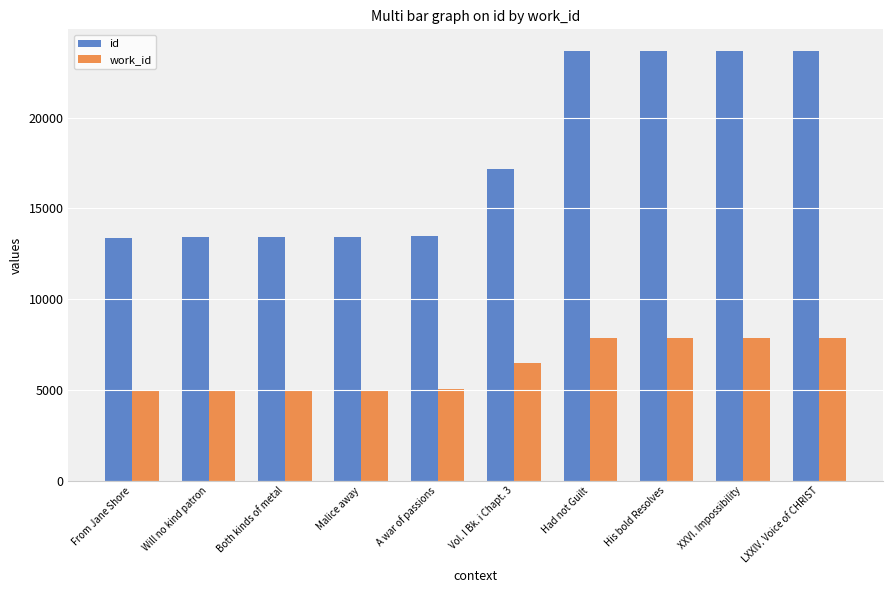

Rank the series by their average value, from lowest to highest.

work_id, id